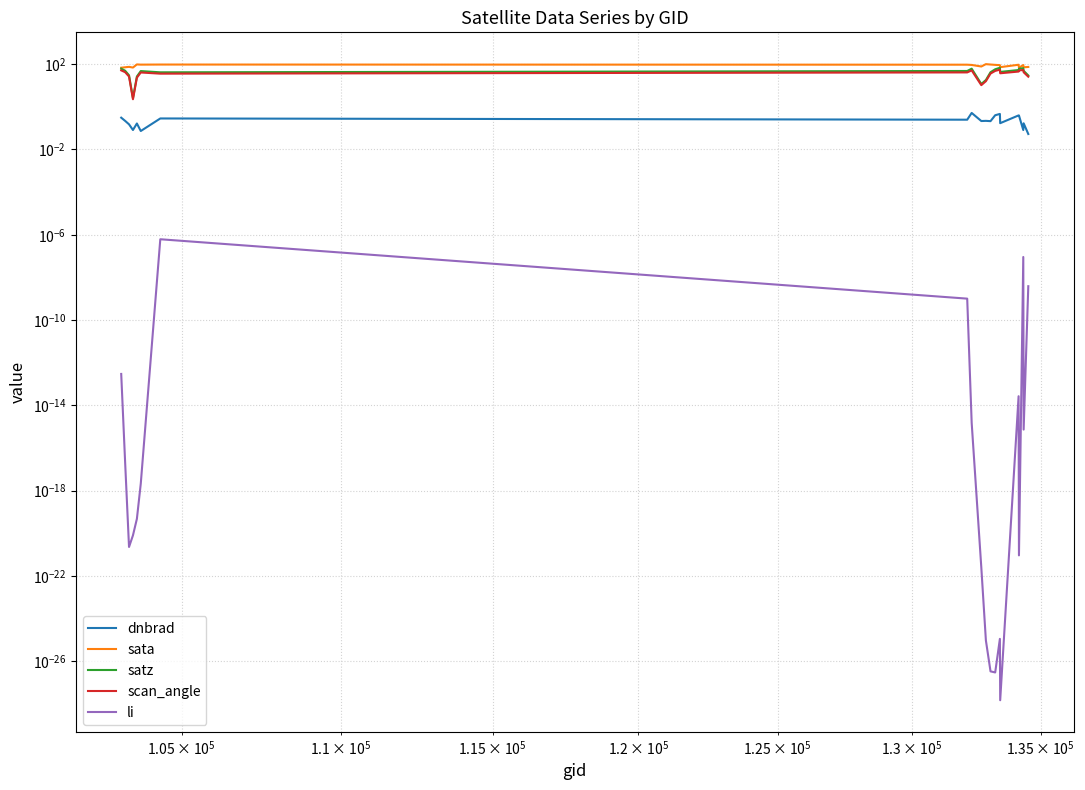

How many lines are shown in the chart?

5